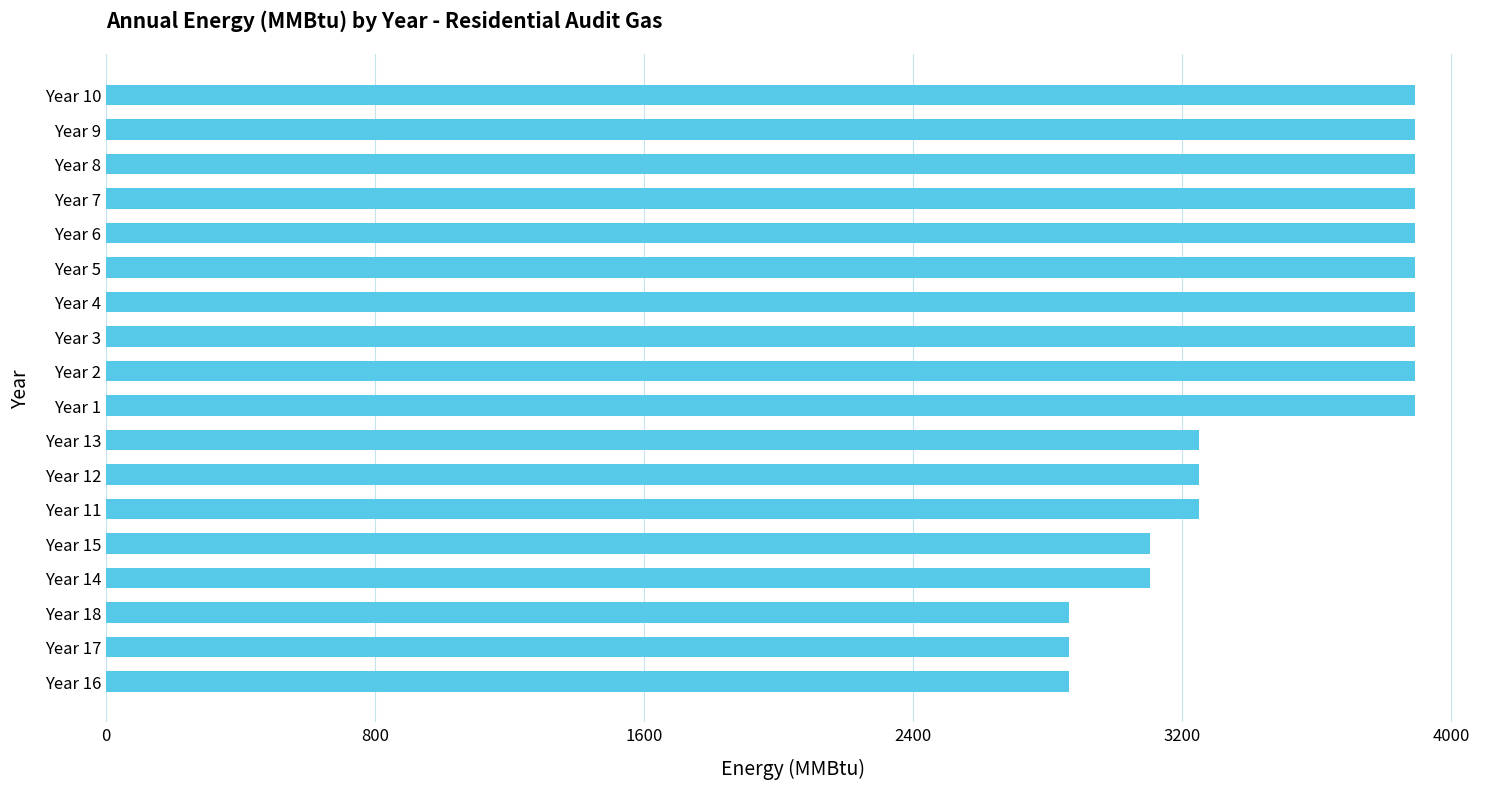

Is it true that the value at Year 15 is 3102.4?

True